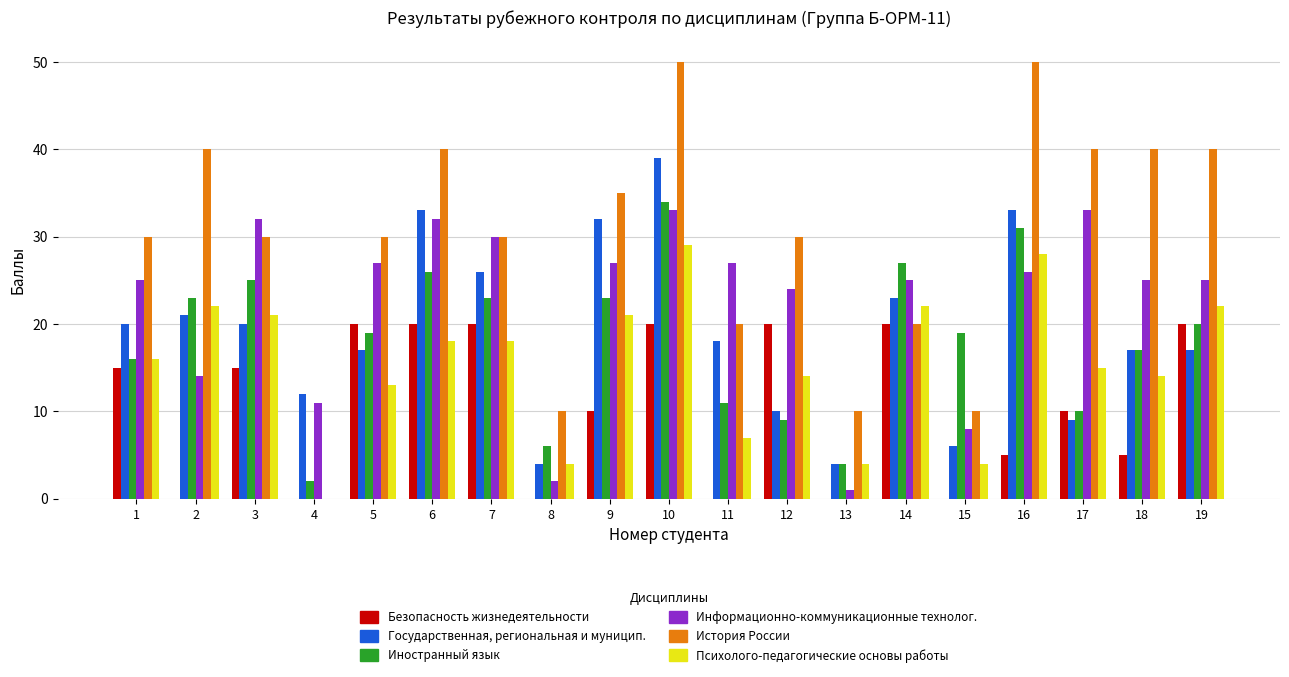

Is it true that Психолого-педагогические основы работы equals 29 at 10?

True